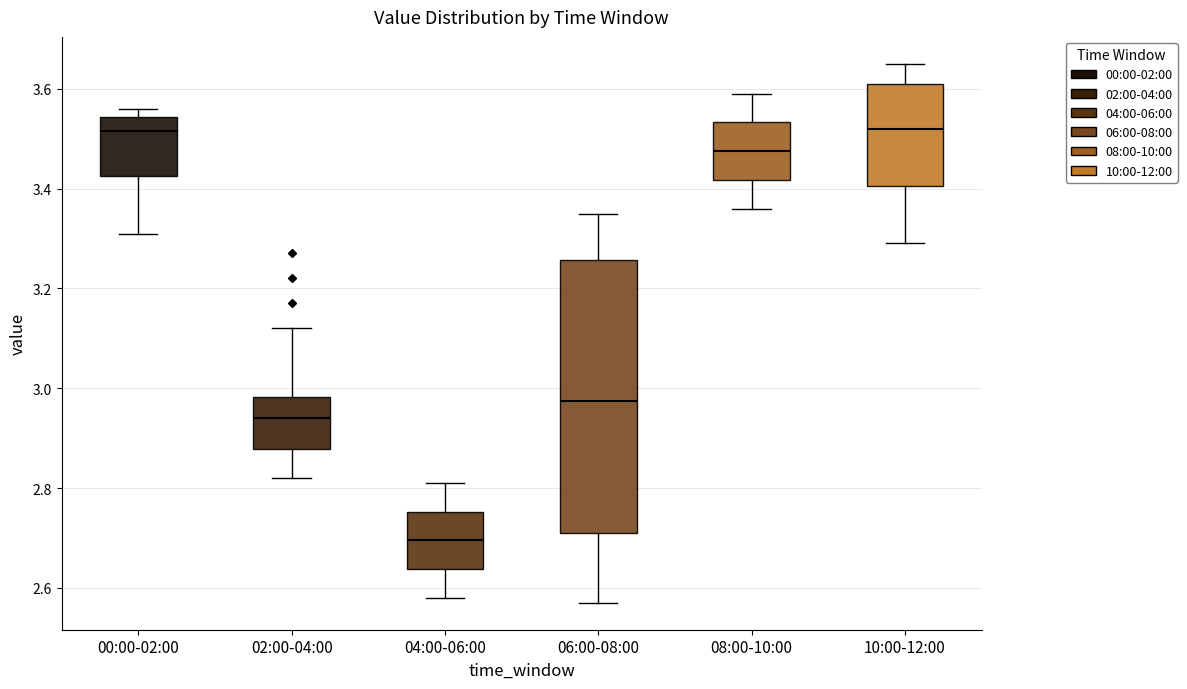

Reading left to right, read every box against the y-axis: the position of its median line, the range the box covers, and the ends of its whiskers. The values are not printed on the chart, so give them approximately, as read against the axis.

00:00-02:00: median 3.52, box 3.42 to 3.54, whiskers 3.32 to 3.56
02:00-04:00: median 2.94, box 2.88 to 2.98, whiskers 2.82 to 3.12
04:00-06:00: median 2.70, box 2.64 to 2.76, whiskers 2.58 to 2.82
06:00-08:00: median 2.98, box 2.72 to 3.26, whiskers 2.58 to 3.36
08:00-10:00: median 3.48, box 3.42 to 3.54, whiskers 3.36 to 3.60
10:00-12:00: median 3.52, box 3.40 to 3.62, whiskers 3.30 to 3.66